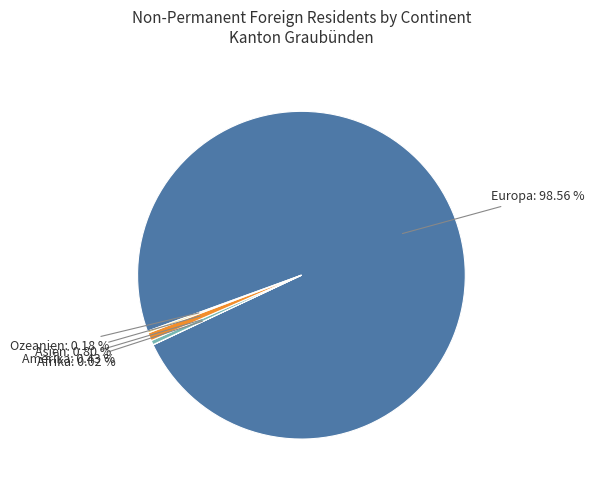

Does any single category account for the majority?

Yes